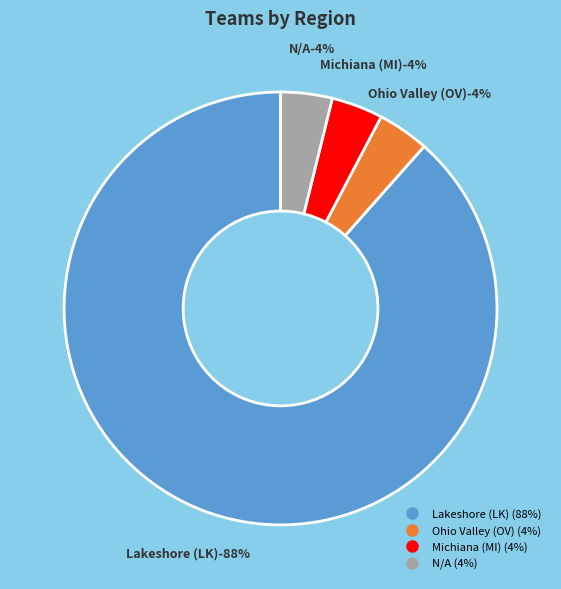

True or false: Michiana (MI) accounts for 1% of the total.

False